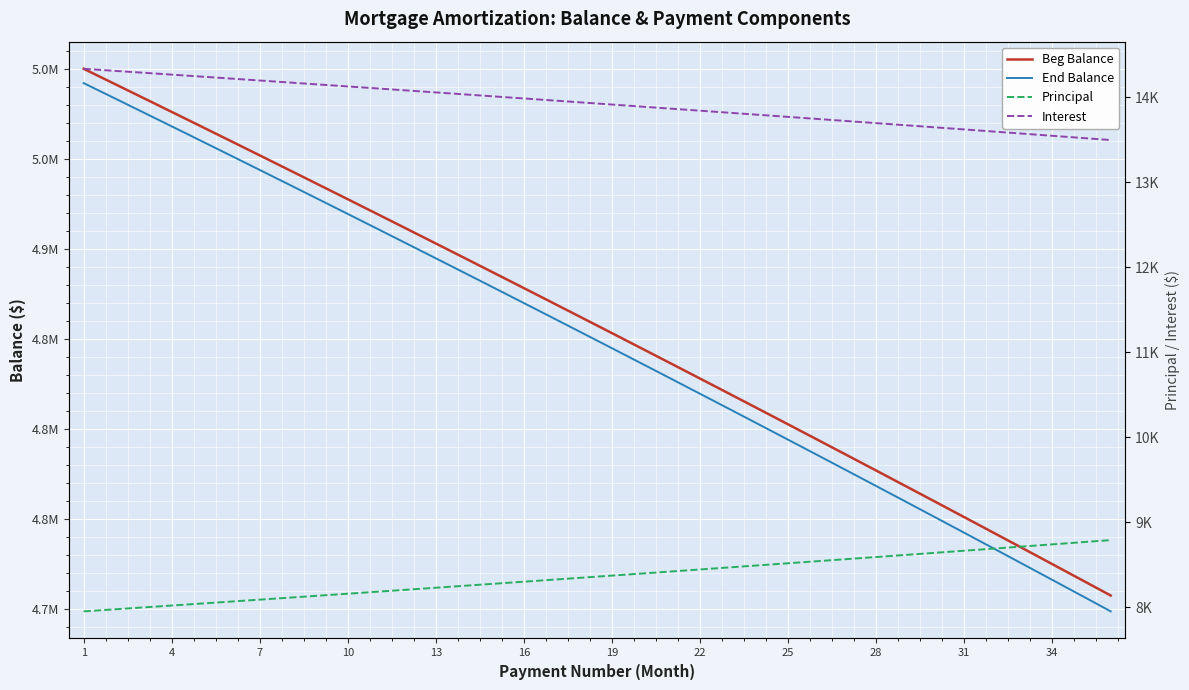

Which series has the widest spread of values?

End Balance